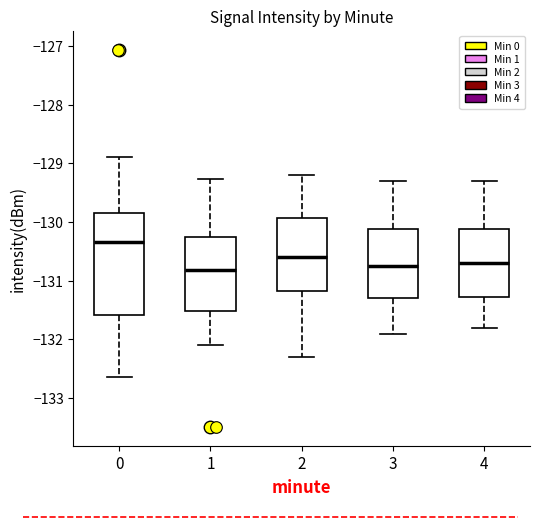

Reading left to right, transcribe this box plot: for each box, give where its median line is, the range the box spans, and where its two whiskers end, as read against the y-axis. The values are not printed on the chart, so give them approximately, as read against the axis.

0: median -130.3, box -131.6 to -129.8, whiskers -132.6 to -128.9
1: median -130.8, box -131.5 to -130.2, whiskers -132.1 to -129.3
2: median -130.6, box -131.2 to -129.9, whiskers -132.3 to -129.2
3: median -130.7, box -131.3 to -130.1, whiskers -131.9 to -129.3
4: median -130.7, box -131.3 to -130.1, whiskers -131.8 to -129.3